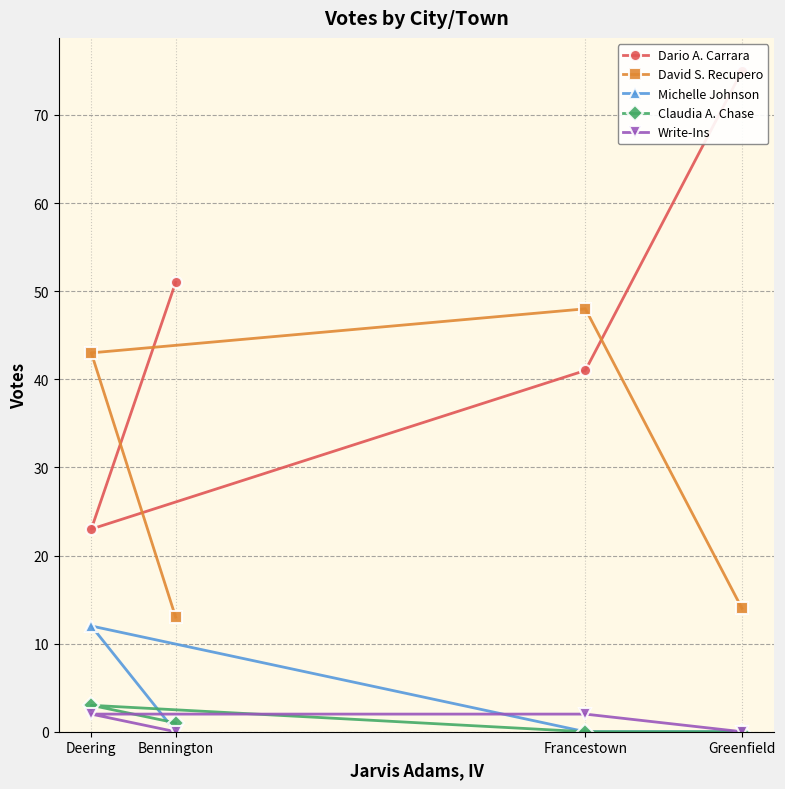

What is the total value across all series at Deering?

83